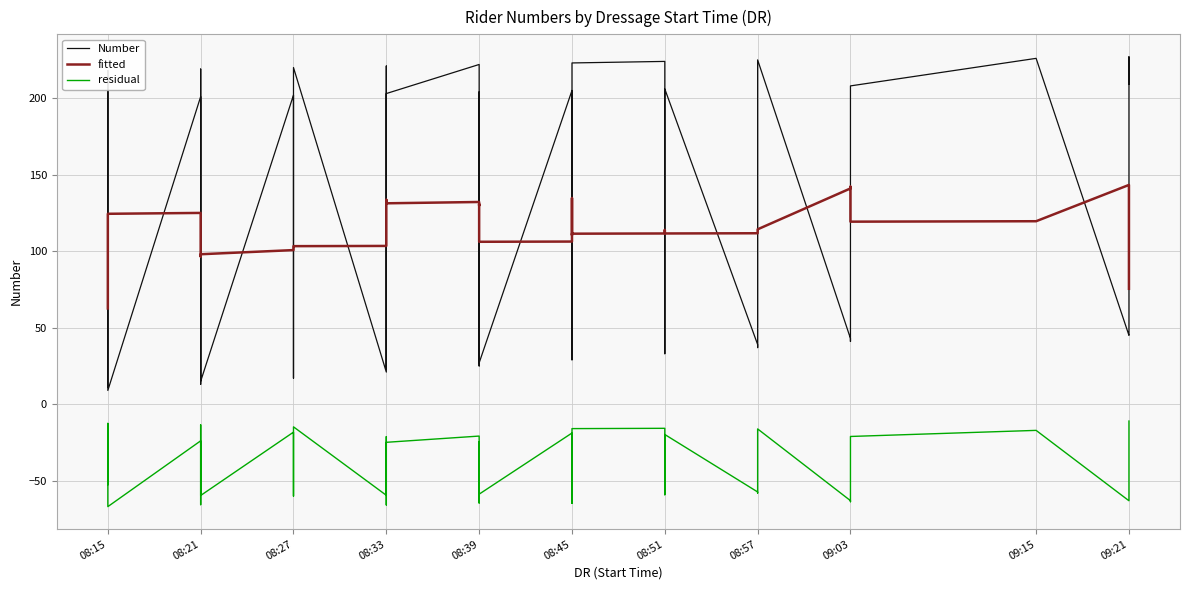

Is the value of fitted at 34 greater than the value of residual at 19?

Yes